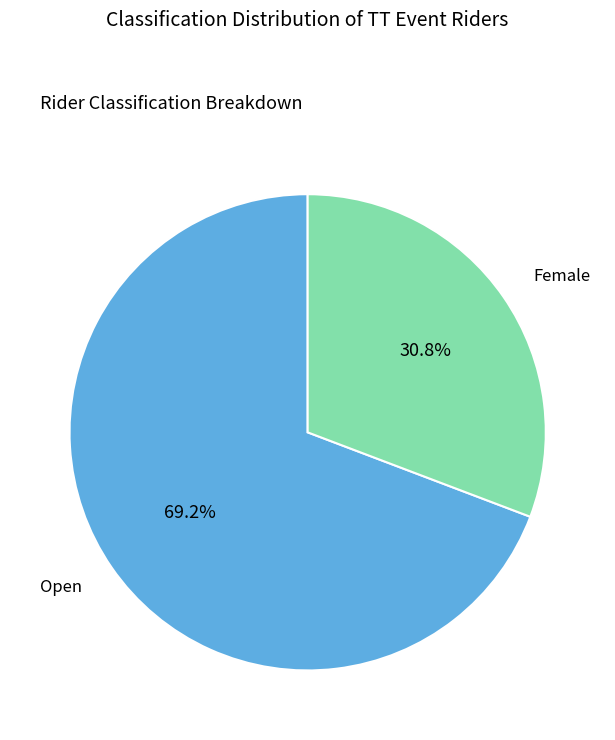

Is there any slice that represents more than half of the pie?

Yes